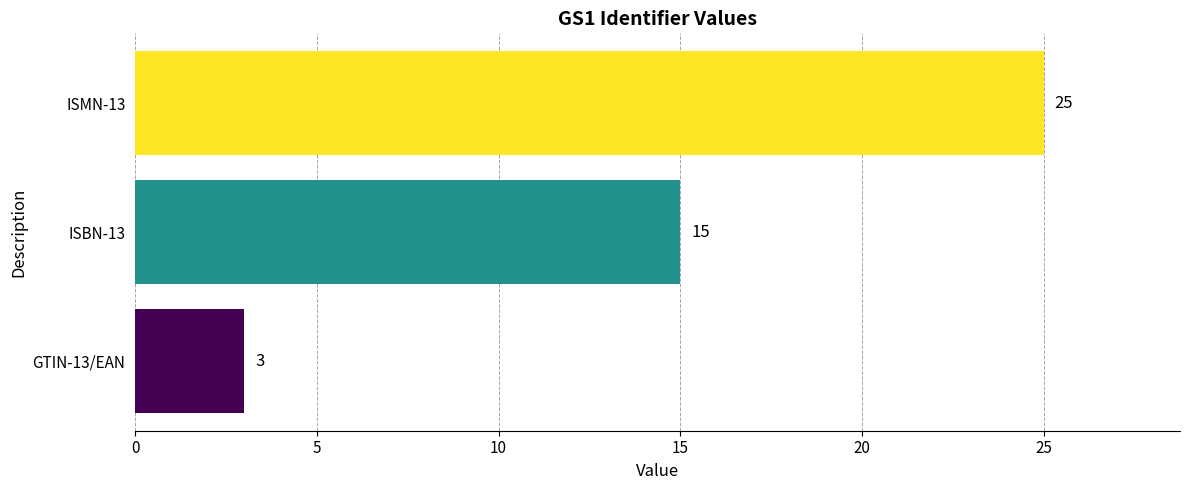

What is the approximate value at GTIN-13/EAN?

3